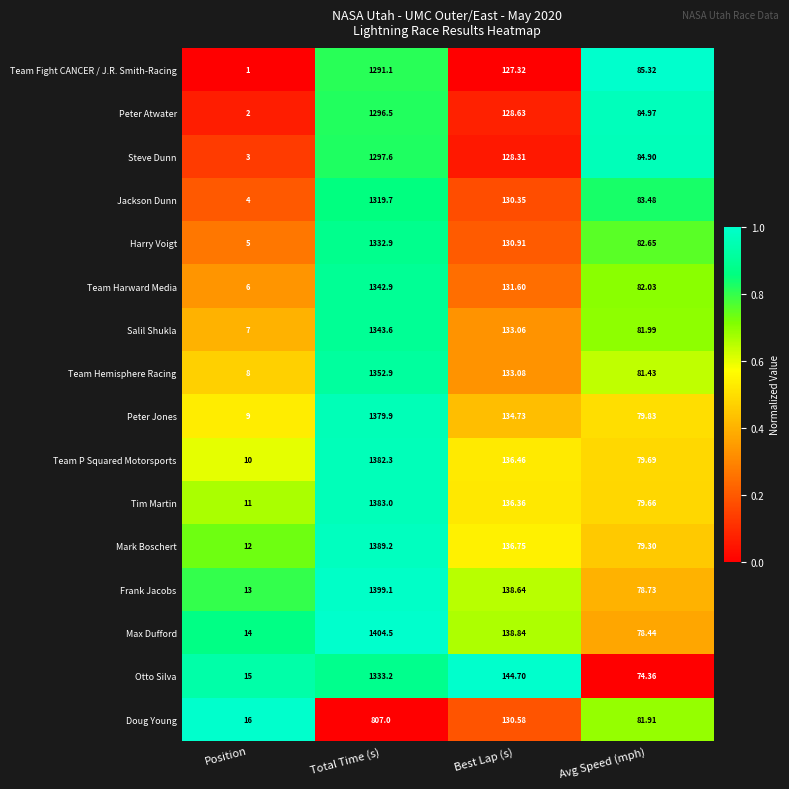

Where does the Peter Atwater series first go above 128?

Total Time (s)